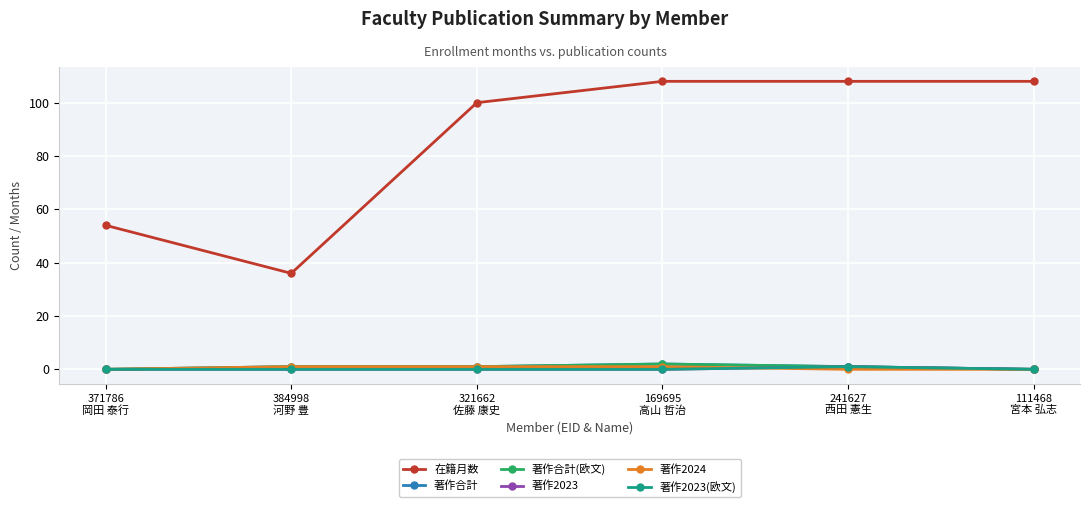

Rank the series at 241627
西田 憲生 from lowest to highest value.

著作2024, 著作合計, 著作合計(欧文), 著作2023, 著作2023(欧文), 在籍月数